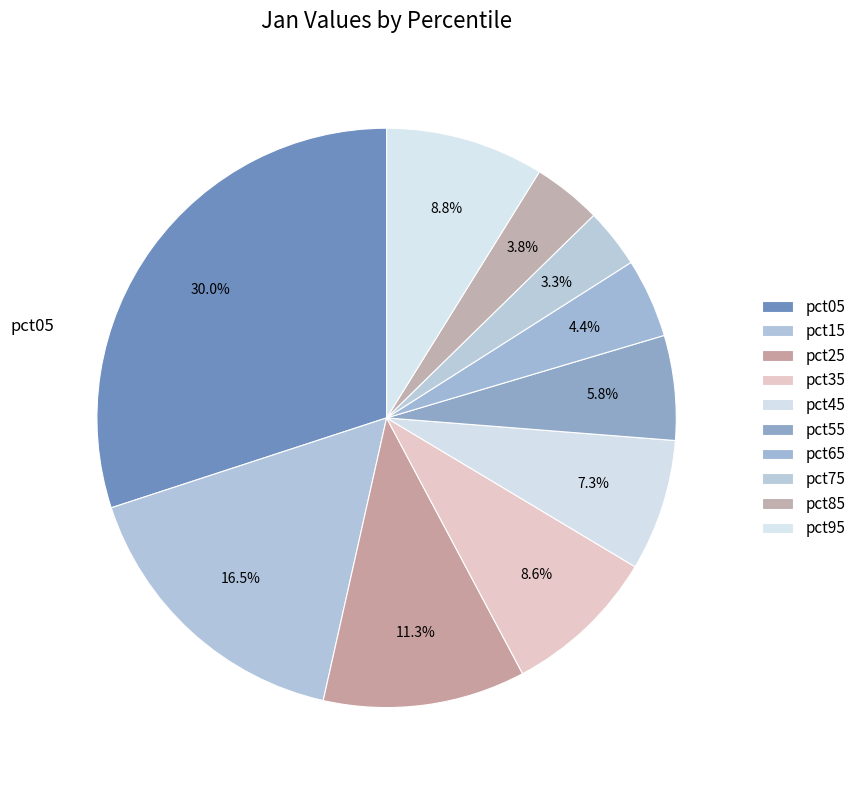

To the nearest percent, what portion does pct65 represent?

4%